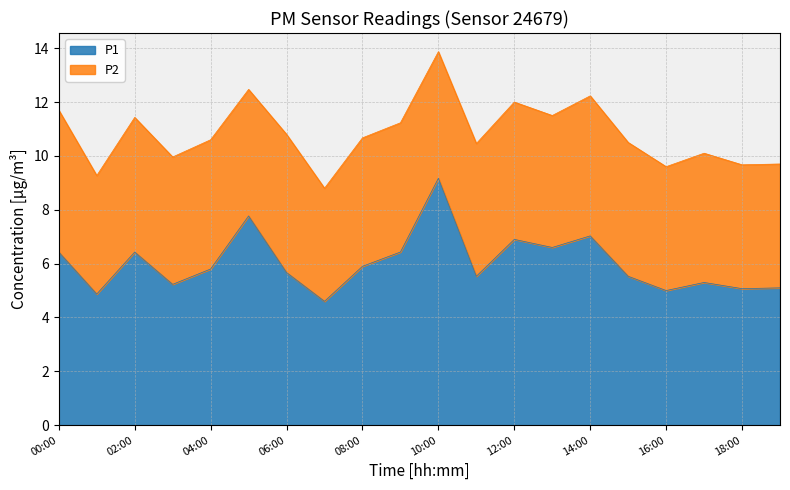

What is the change in value from 08:00 to 18:00?

-0.8